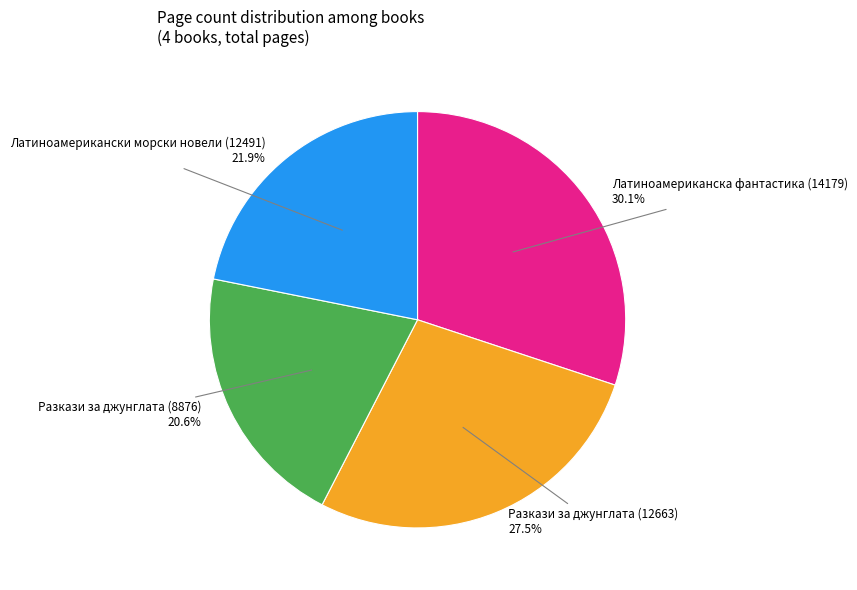

Is there a majority slice in this chart?

No